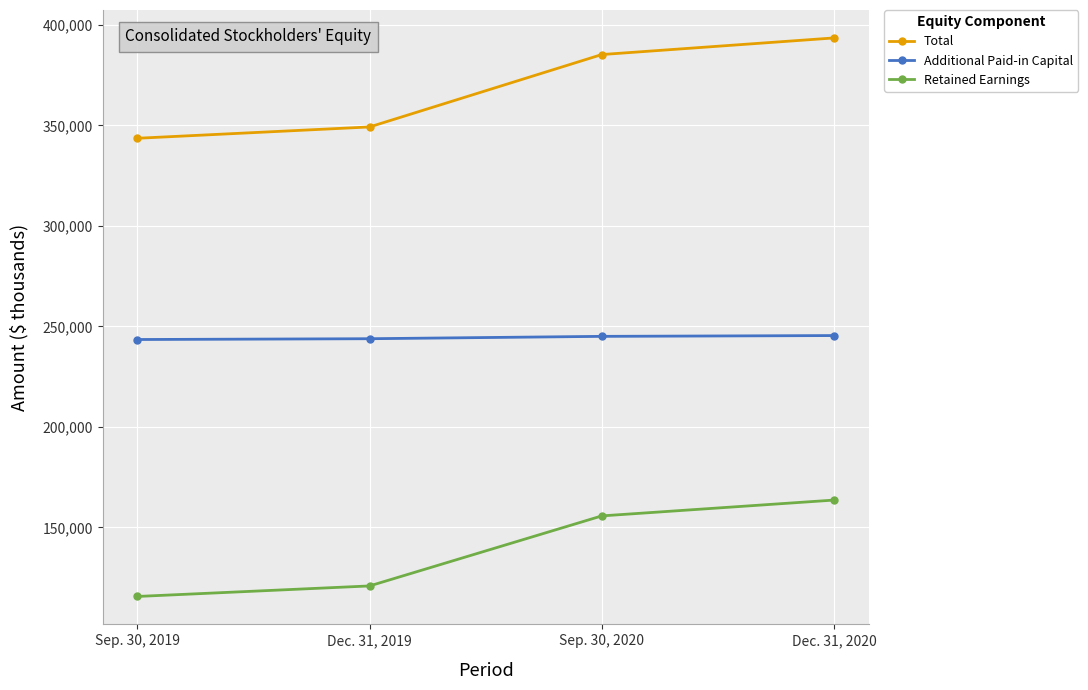

Rank the categories by Total value from lowest to highest.

Sep. 30, 2019, Dec. 31, 2019, Sep. 30, 2020, Dec. 31, 2020